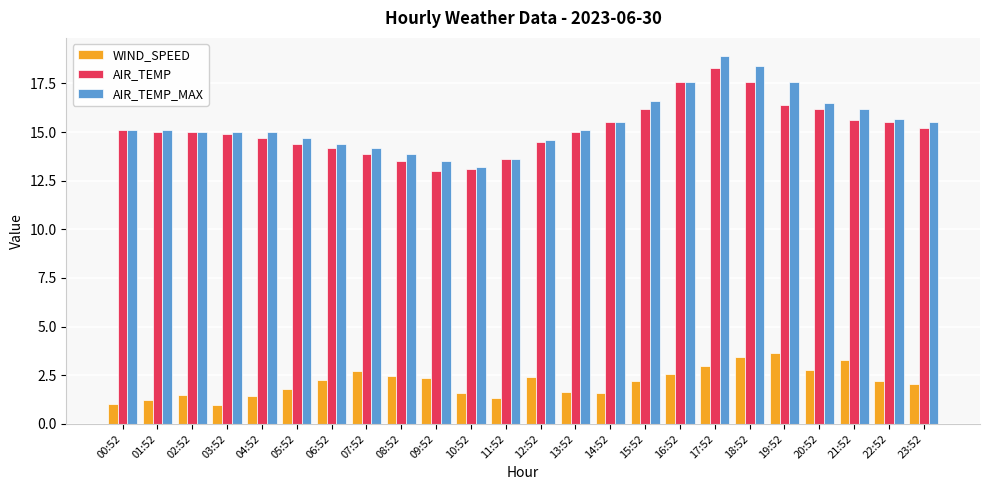

What position from the right is 03:52?

21